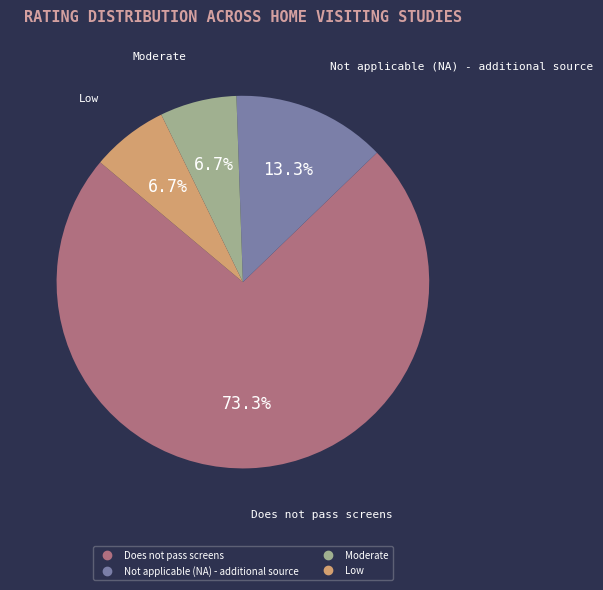

To the nearest percent, what percentage of the pie is Does not pass screens?

73%